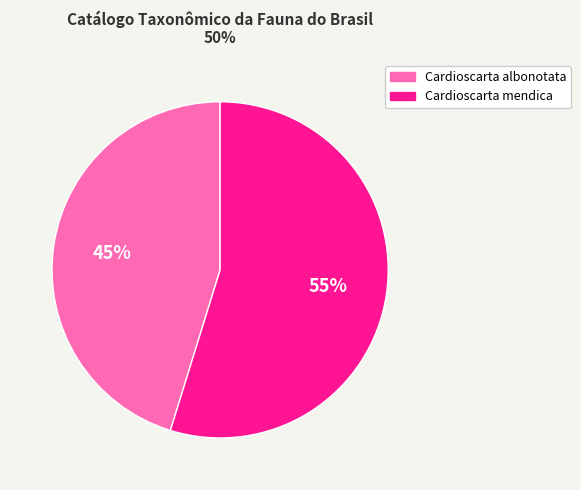

Which category has the biggest portion of the pie?

Cardioscarta mendica